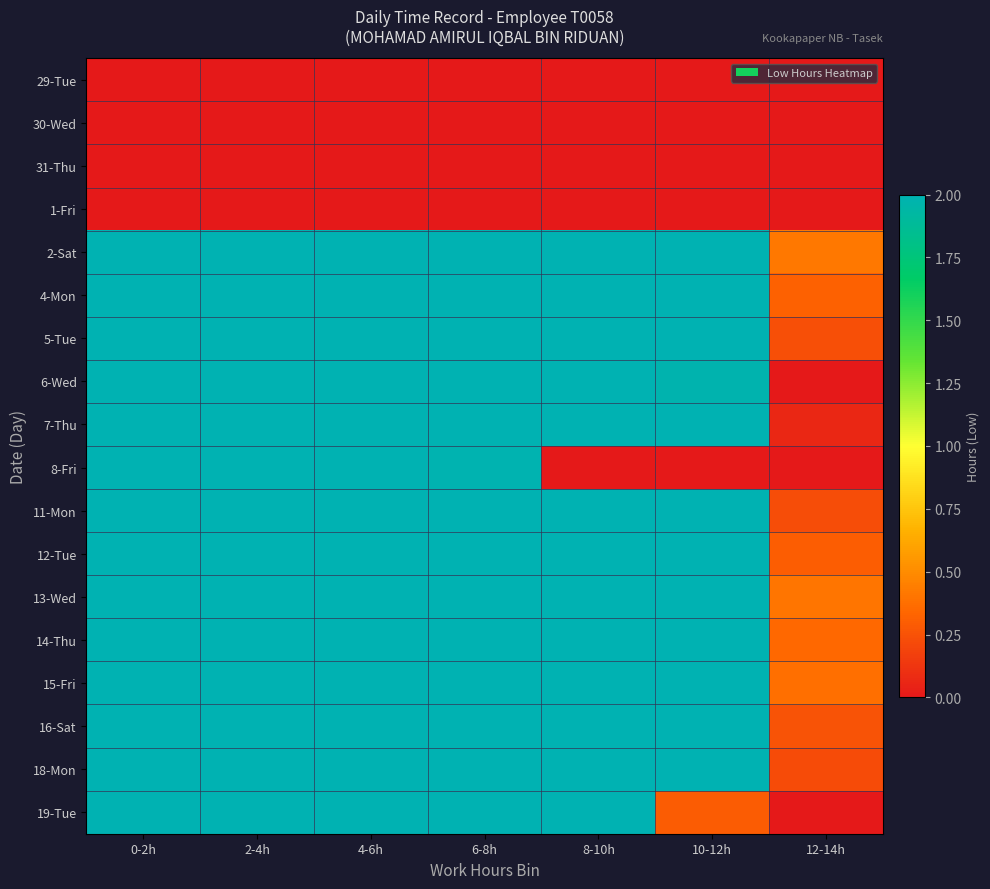

Which series has the widest spread of values?

6-Wed